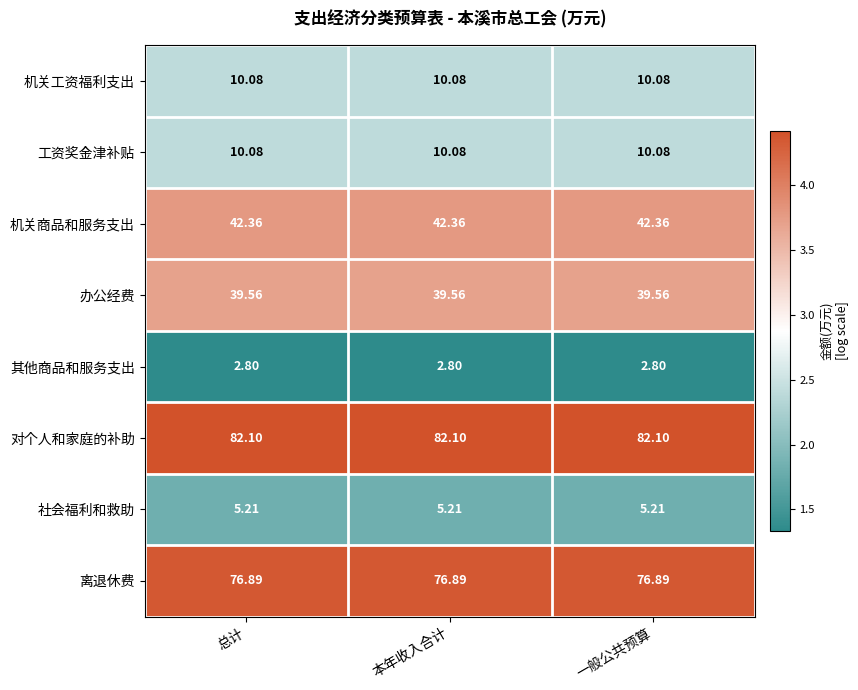

What is the difference between the highest and lowest values at 本年收入合计?

79.3